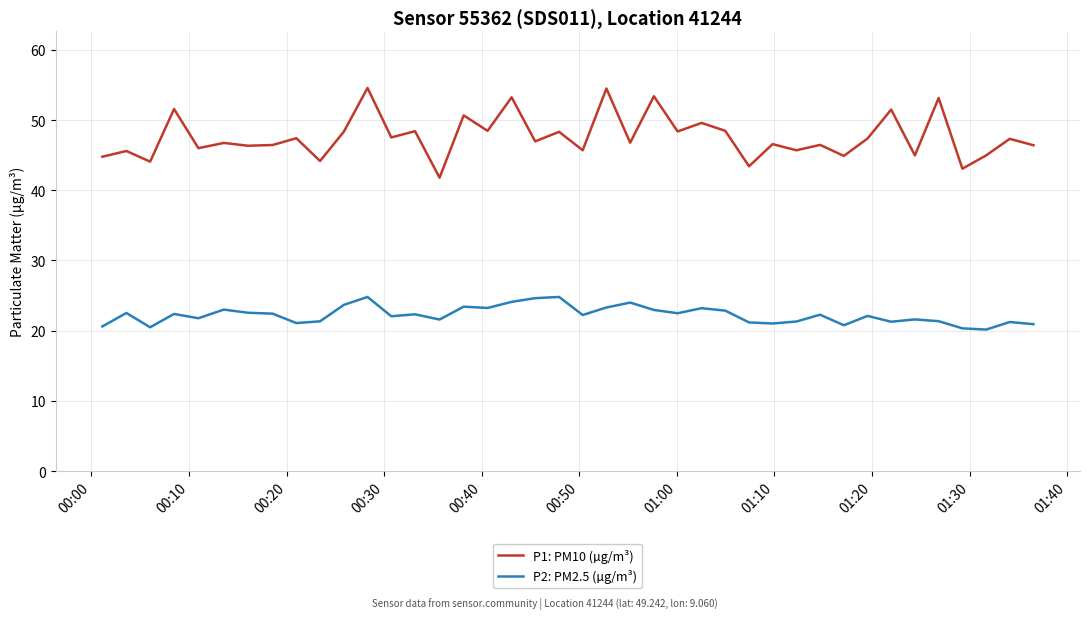

Which series has the widest spread of values?

P1: PM10 (µg/m³)